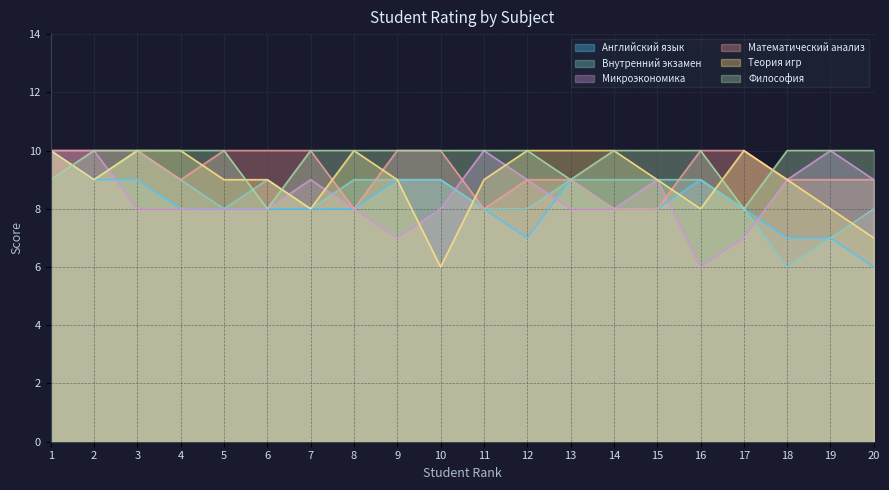

Reading right to left, extract all data points from this chart.

Английский язык: 6	7	7	8	9	8	8	9	7	8	9	9	8	8	8	8	8	9	9	10
Внутренний экзамен: 8	7	6	8	9	9	9	9	8	8	9	9	9	8	9	8	9	10	9	10
Микроэкономика: 9	10	9	7	6	9	8	8	9	10	8	7	8	9	8	8	8	8	10	10
Математический анализ: 9	9	9	10	10	8	8	9	9	8	10	10	8	10	10	10	9	10	10	10
Теория игр: 7	8	9	10	8	9	10	10	10	9	6	9	10	8	9	9	10	10	9	10
Философия: 10	10	10	8	10	10	10	9	10	10	10	10	10	10	8	10	10	10	10	9